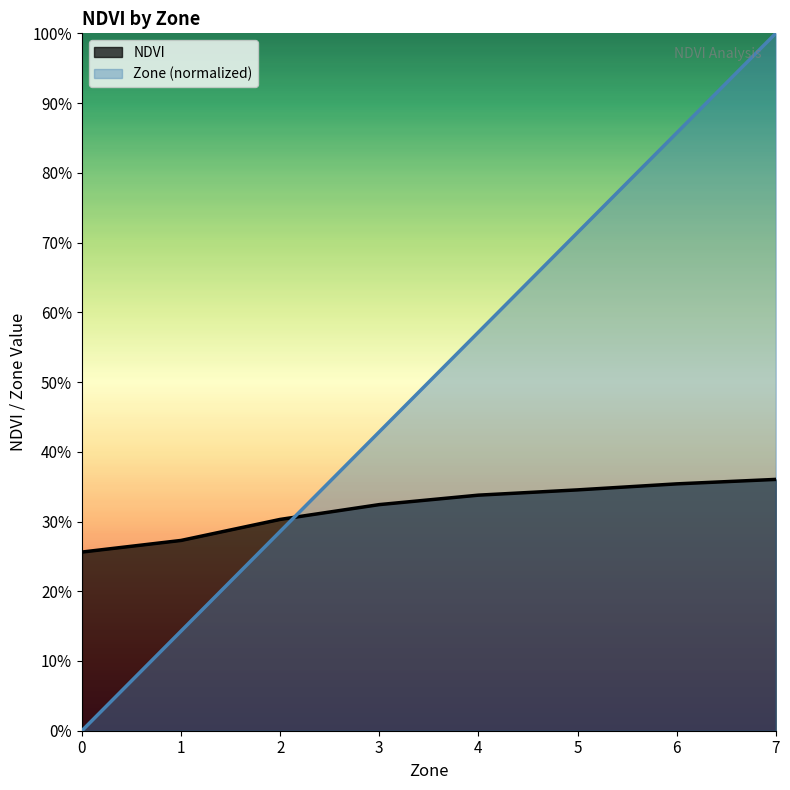

How many intersections are there between Zone and NDVI?

1